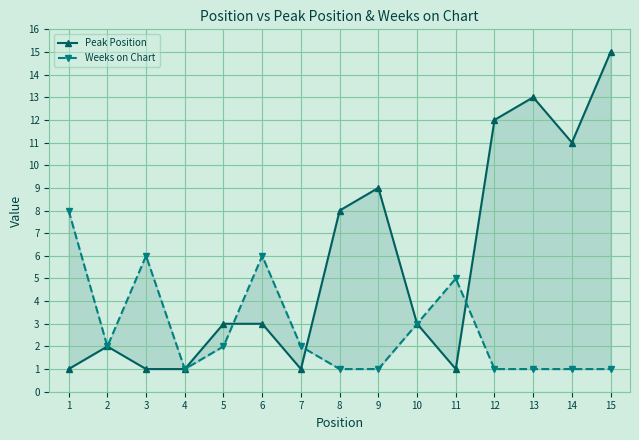

What are all the series names shown in the legend?

Peak Position, Weeks on Chart